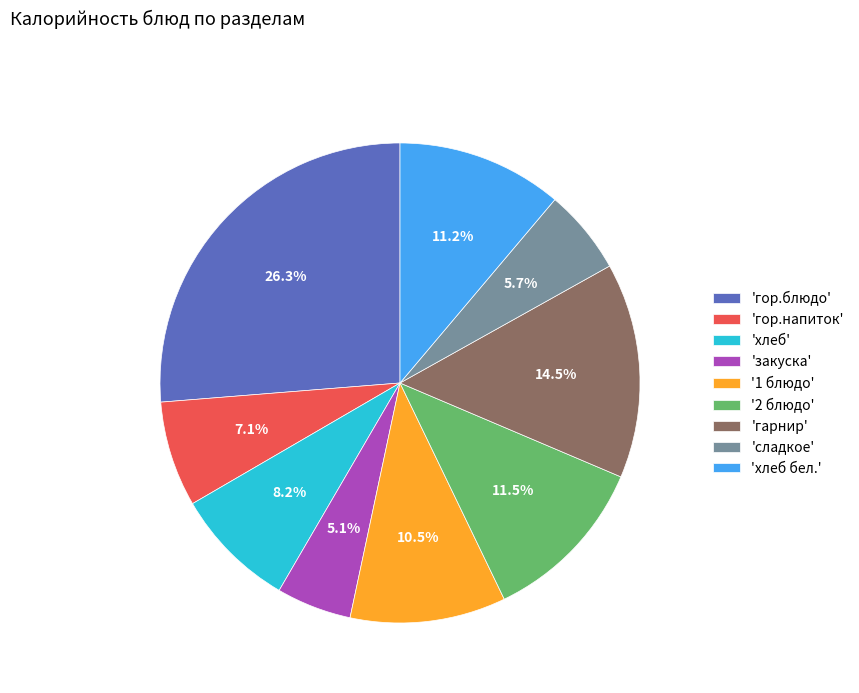

Which has a higher value, 'гор.блюдо' or 'хлеб бел.'?

'гор.блюдо'